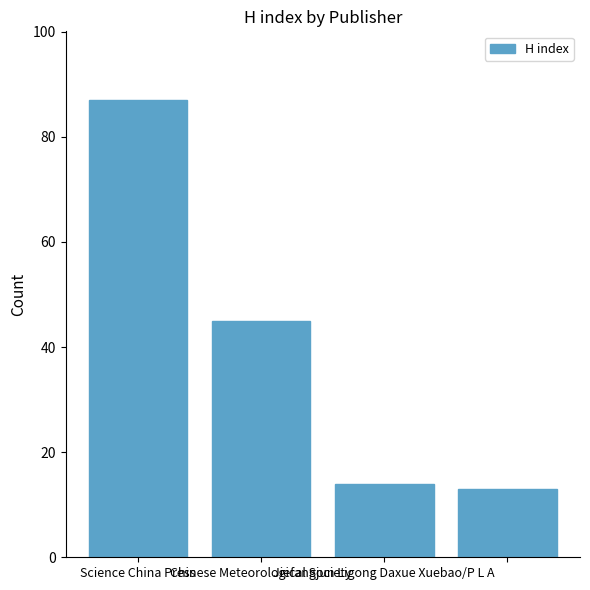

What is the value of the 1st bar from the left?

87